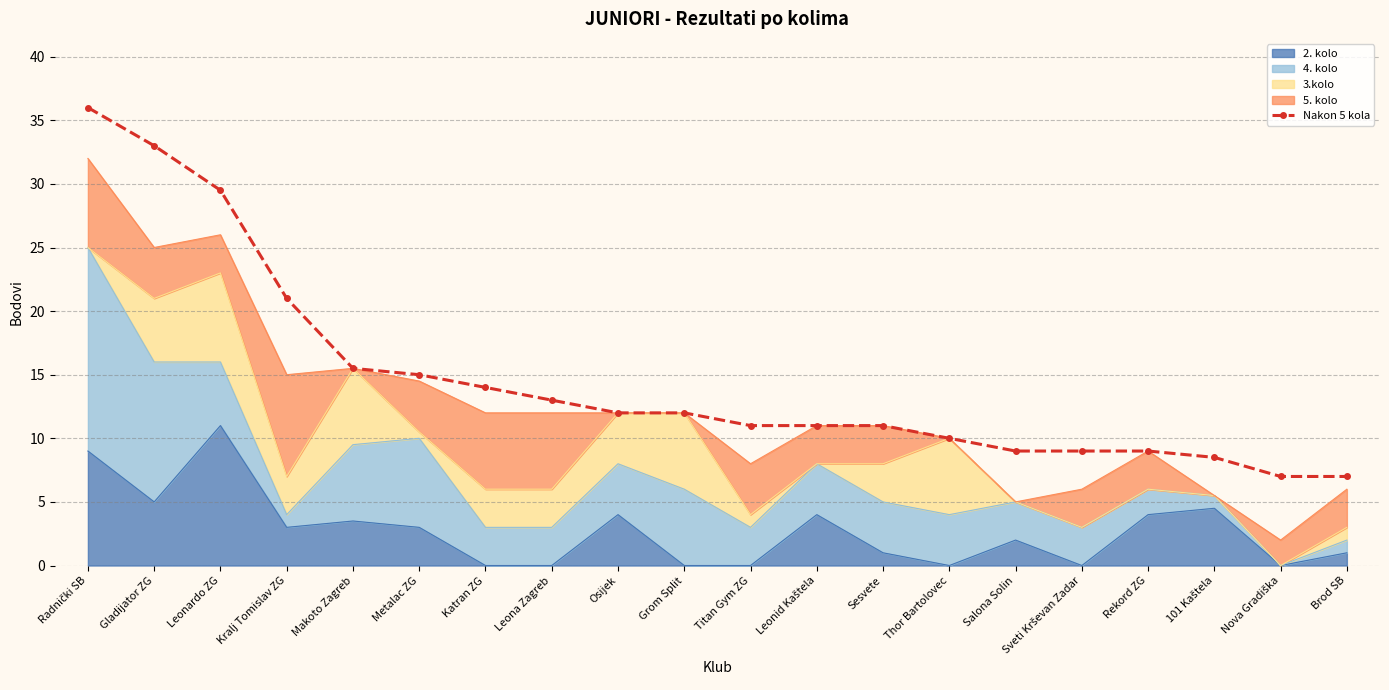

List the labels in order of value, smallest first.

Nova Gradiška, Brod SB, 101 Kaštela, Salona Solin, Sveti Krševan Zadar, Rekord ZG, Thor Bartolovec, Titan Gym ZG, Leonid Kaštela, Sesvete, Osijek, Grom Split, Leona Zagreb, Katran ZG, Metalac ZG, Makoto Zagreb, Kralj Tomislav ZG, Leonardo ZG, Gladijator ZG, Radnički SB